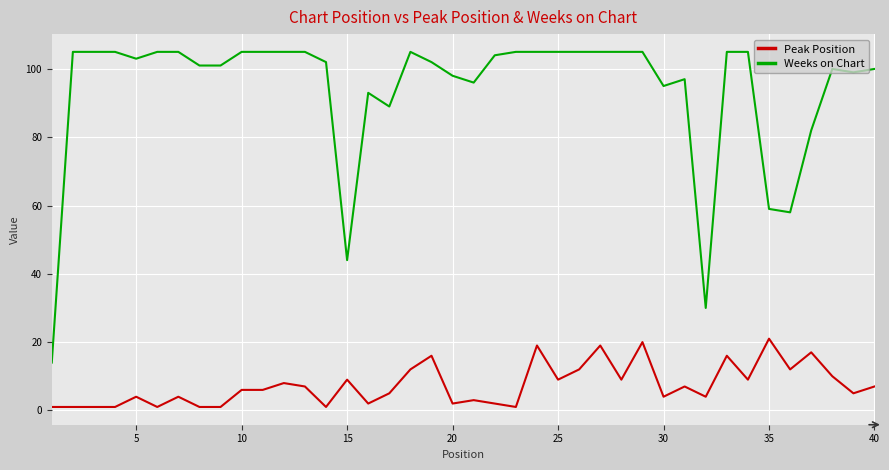

Rank the series by their maximum value, from lowest to highest.

Peak Position, Weeks on Chart